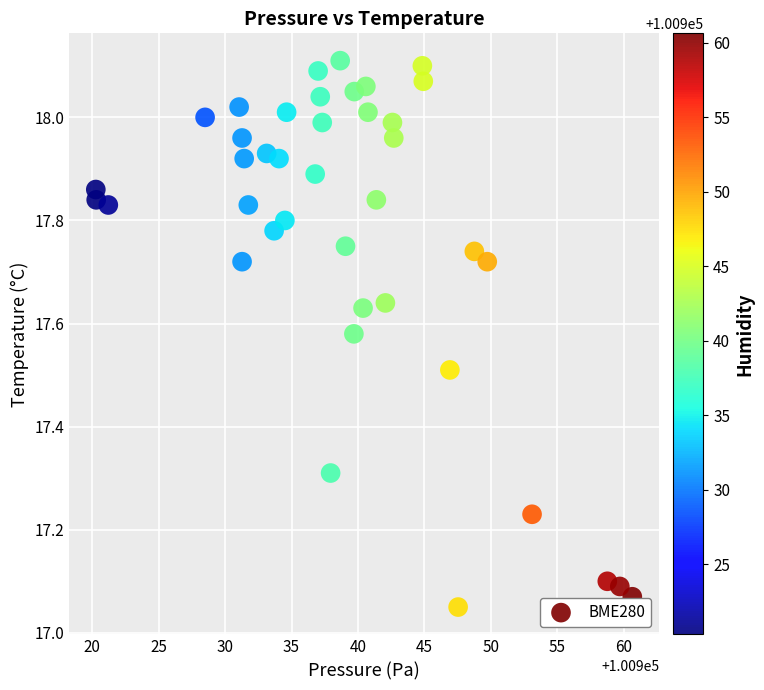

What is the range of X values (max minus min)?

40.4